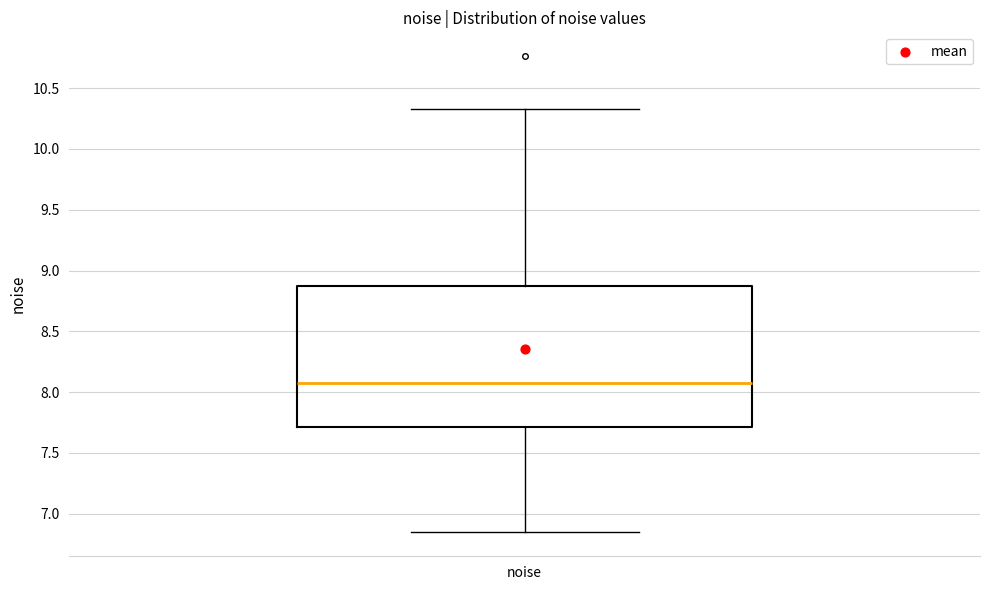

Transcribe this box plot: give where the median line is, the range the box spans, and where the two whiskers end, as read against the y-axis. The values are not printed on the chart, so give them approximately, as read against the axis.

median 8.05, box 7.70 to 8.85, whiskers 6.85 to 10.35